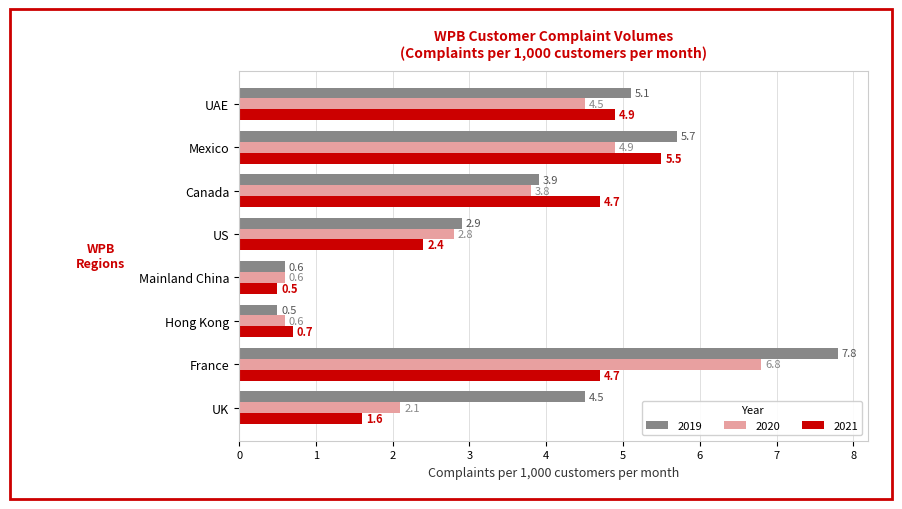

What is the highest value of the 2021 series?

5.5